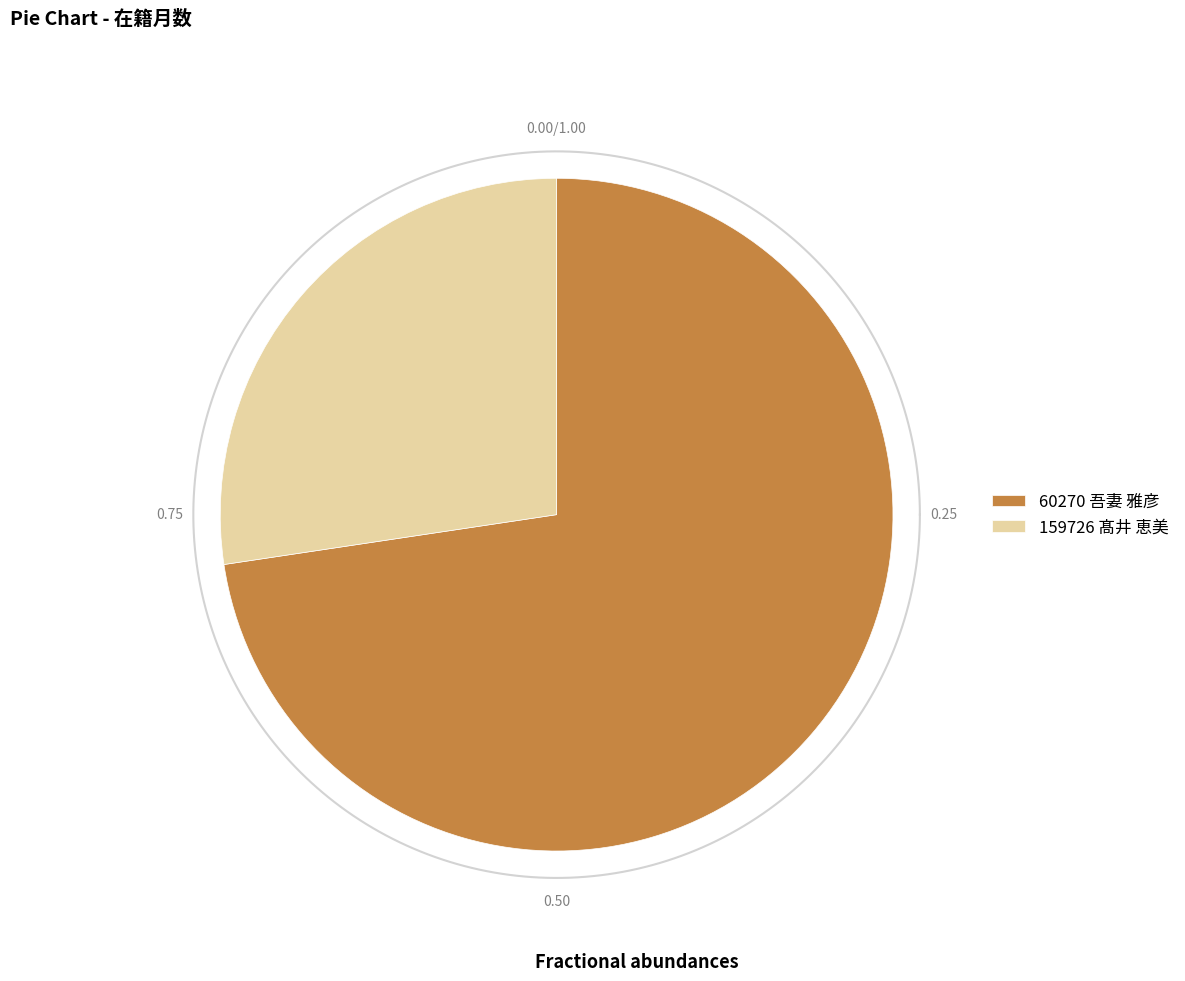

To the nearest percent, what percentage of the pie is 159726 髙井 恵美?

27%